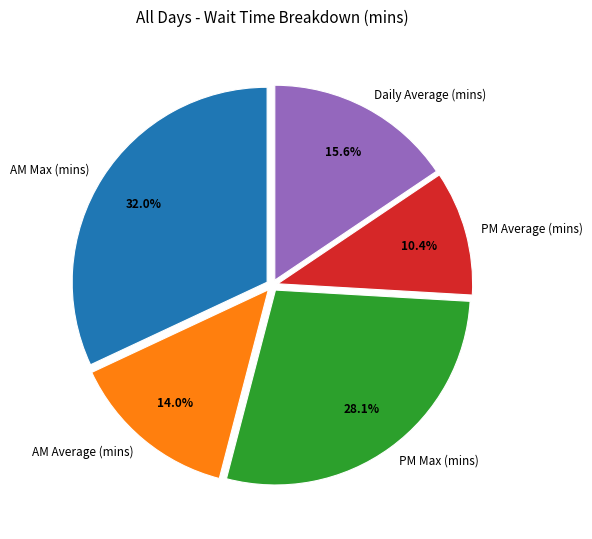

To the nearest percent, what is the combined percentage of PM Max (mins) and AM Max (mins)?

60%